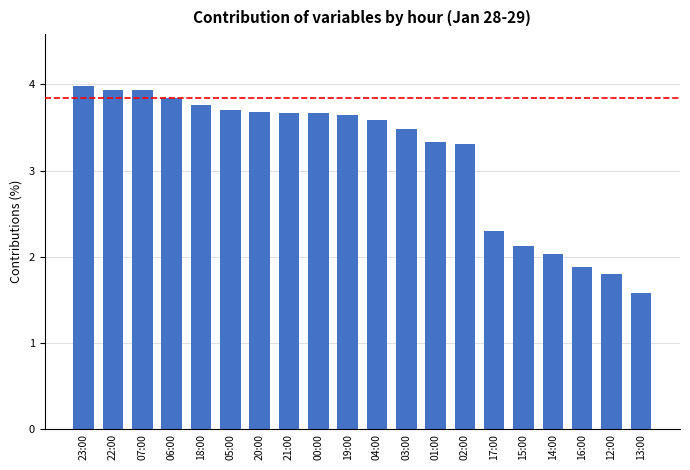

Does the chart contain any negative values?

No